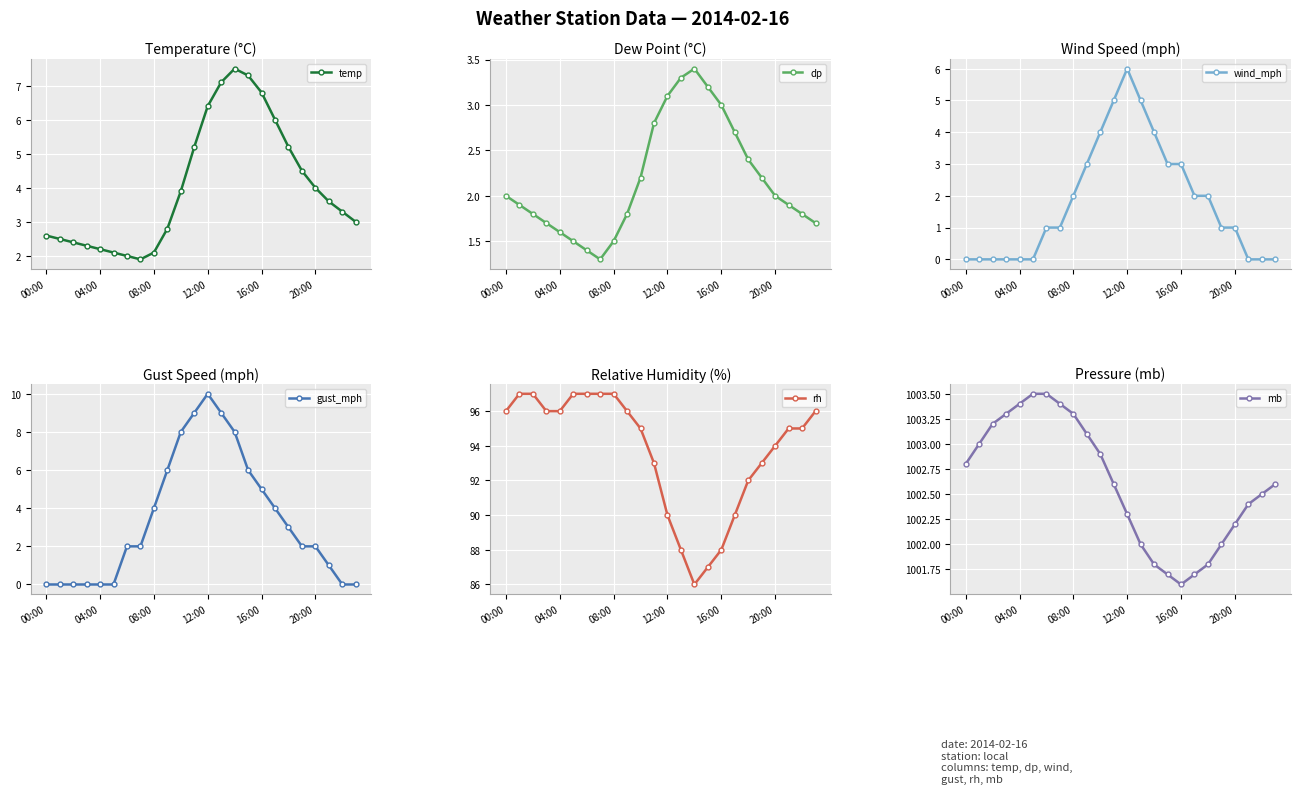

What position from the right is 11?

13